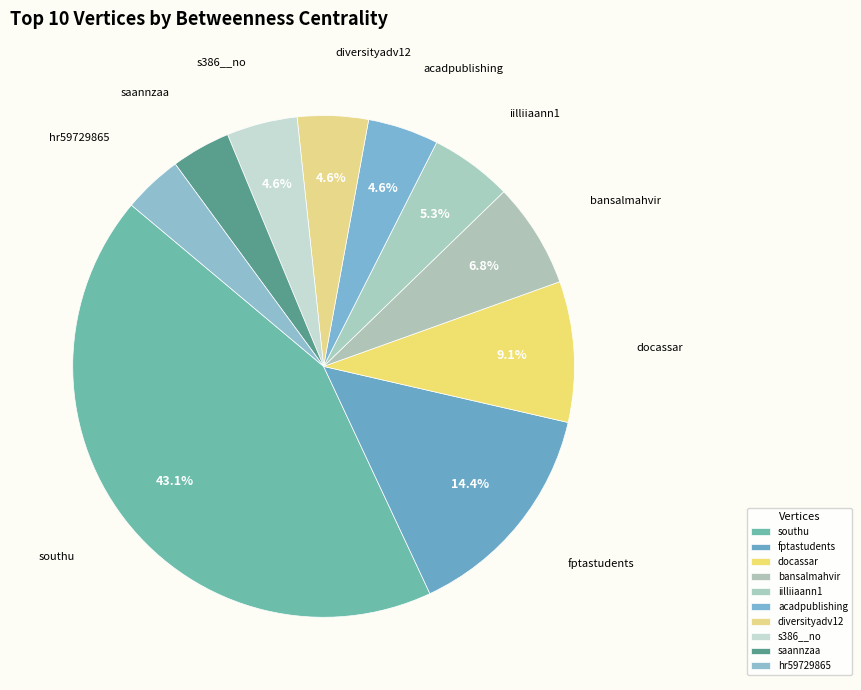

The southu slice represents 43% of the pie. True or false?

True